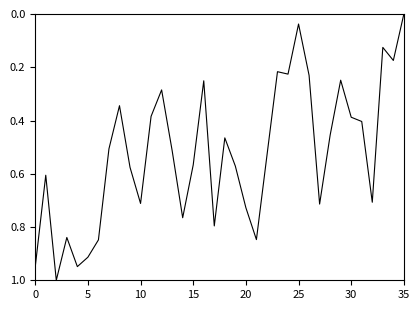

What is the difference between the maximum and minimum values?

1.0